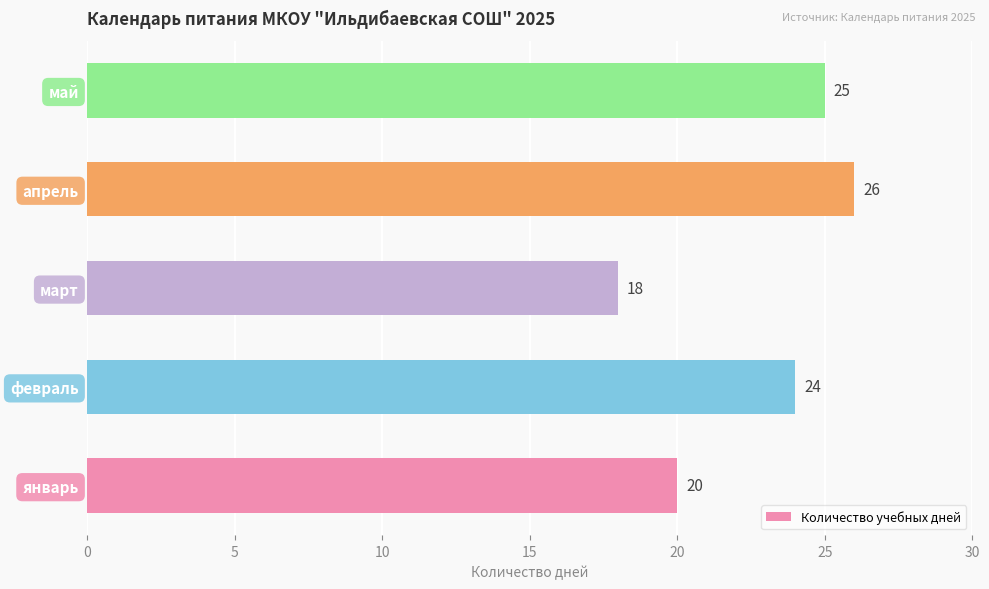

Rank the categories by value from lowest to highest.

март, январь, февраль, май, апрель